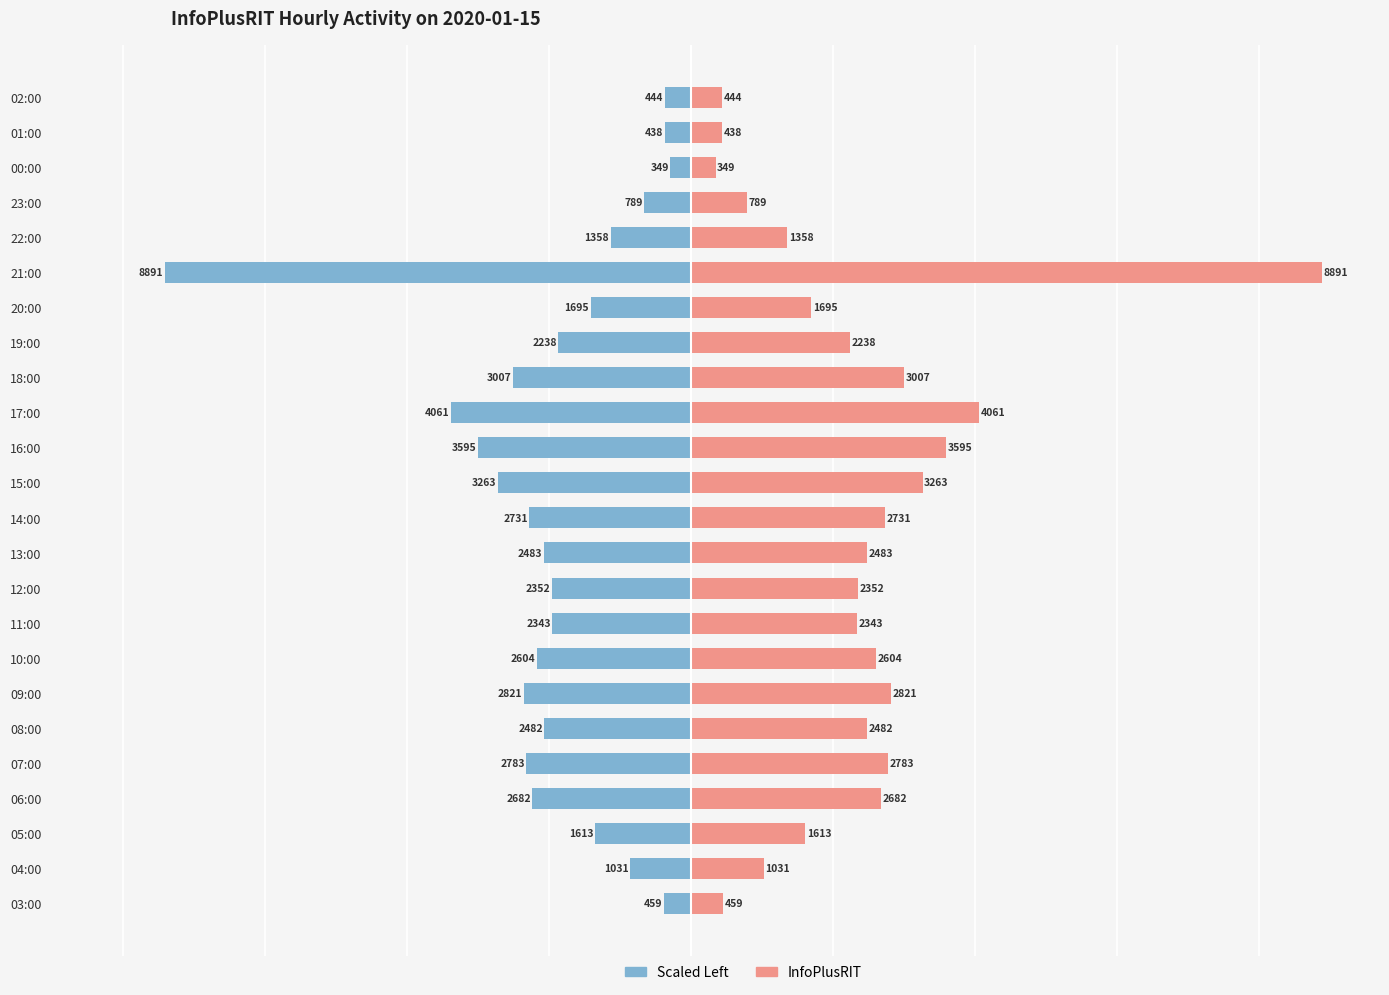

True or false: InfoPlusRIT has a value of 4.8 at 00:00.

False